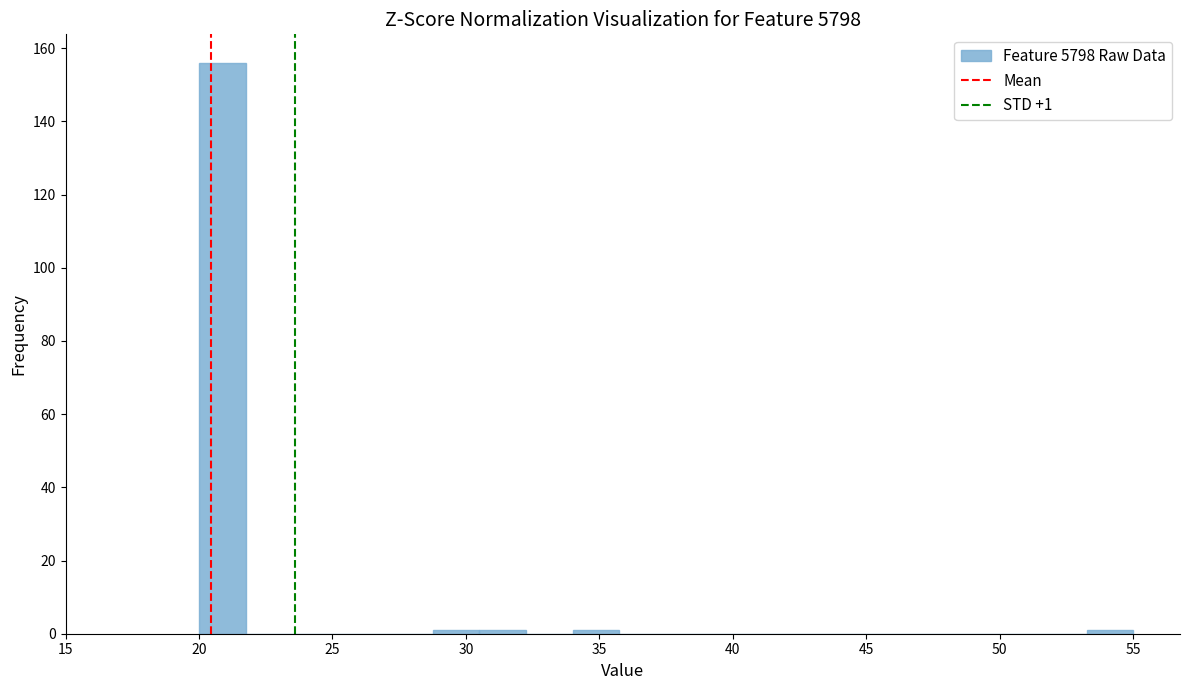

Read against the x-axis, roughly where is the centre of the tallest bar?

21.0